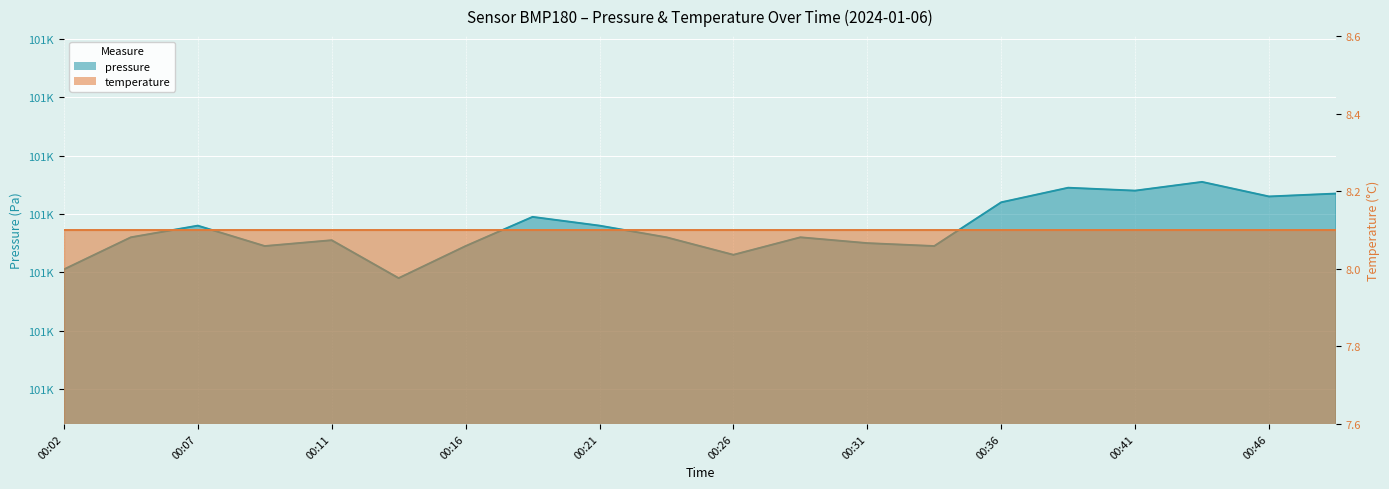

The chart shows a value of 100590 at 00:31. True or false?

True